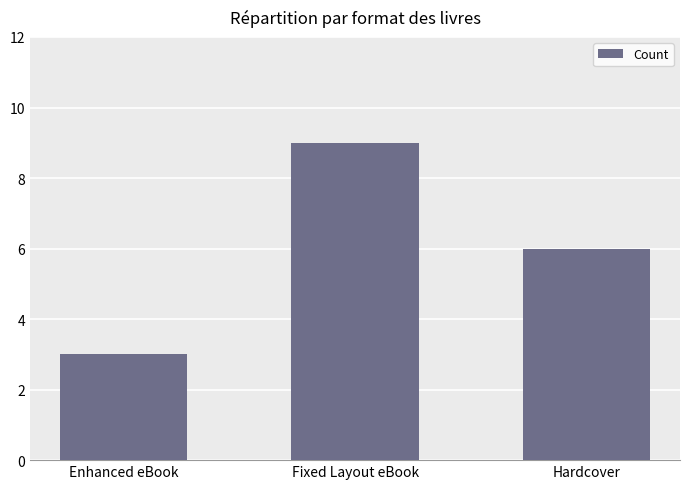

What is the sum of all values?

18